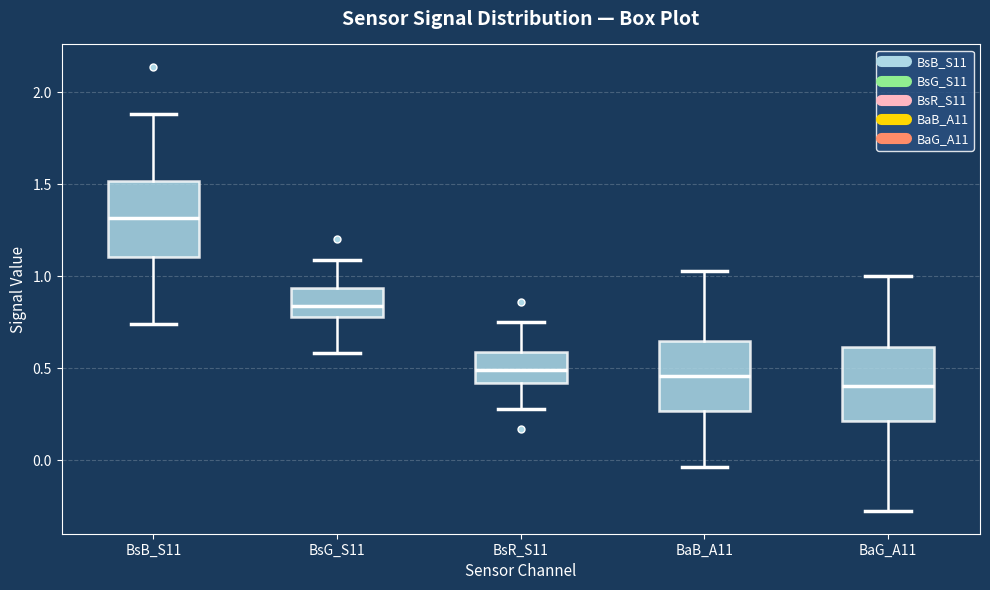

Where does the upper whisker of the box for BsG_S11 end on the y-axis? The values are not printed on the chart, so give them approximately, as read against the axis.

1.10